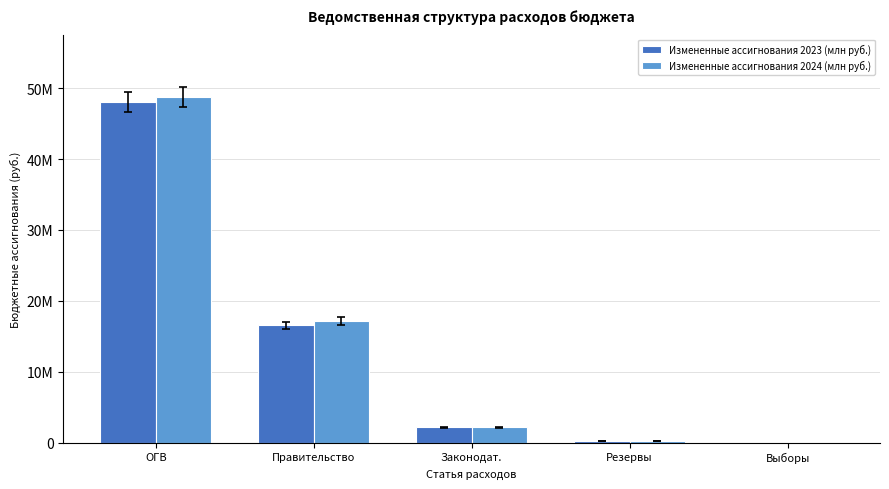

Is it true that Измененные ассигнования 2024 (млн руб.) equals 2169180.0 at Законодат.?

True